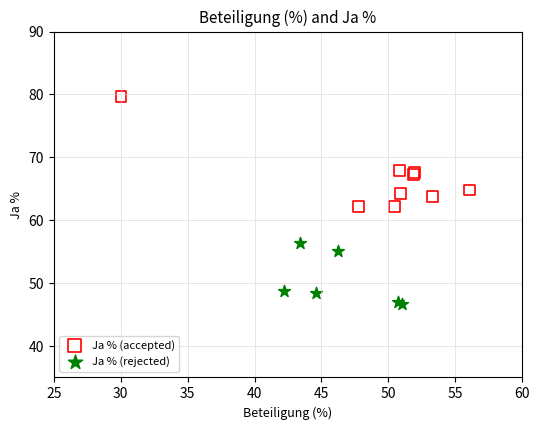

Which series has the widest spread of Y values?

Ja % (accepted)